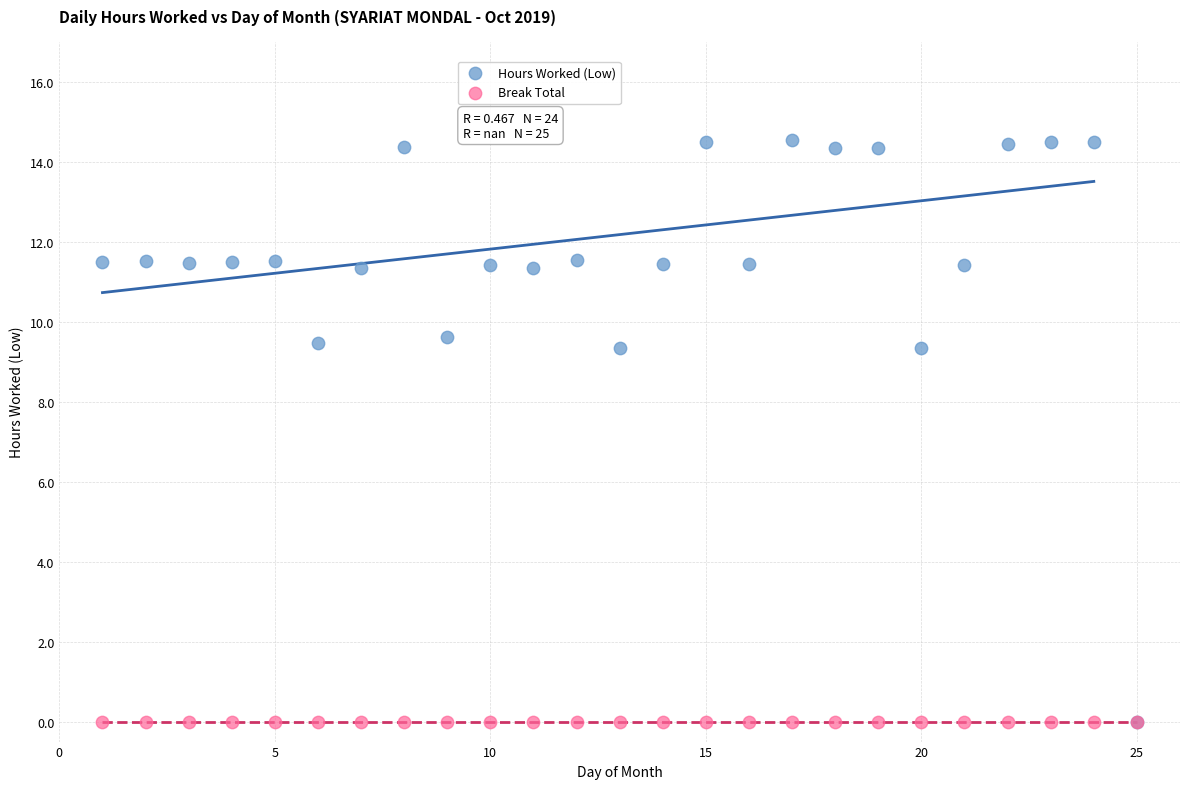

What are all the series names shown in the legend?

Hours Worked (Low), Break Total